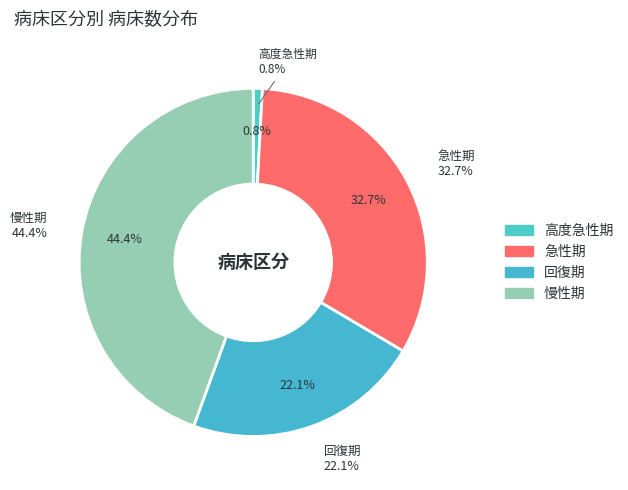

True or false: 回復期 accounts for 35% of the total.

False